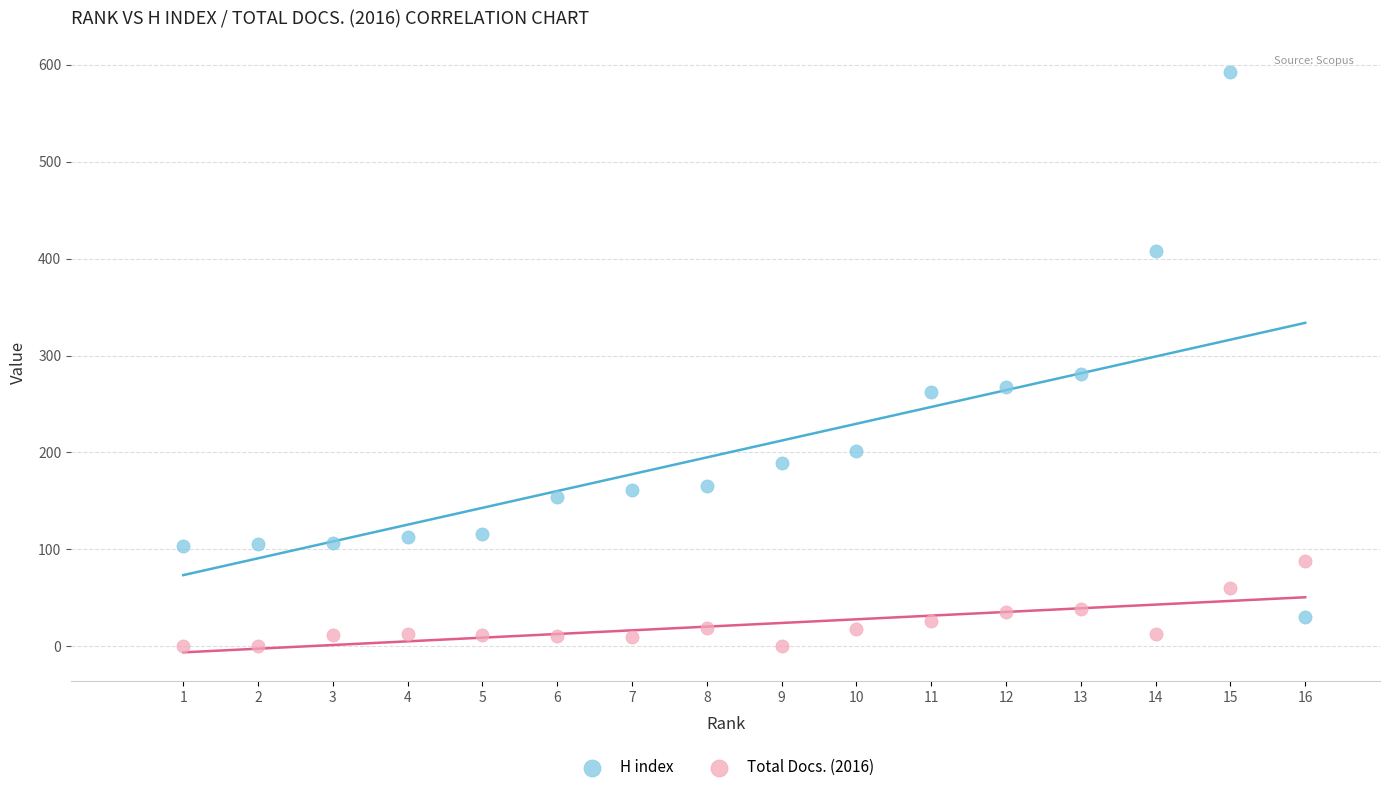

Which series contains the lowest Y value?

Total Docs. (2016)